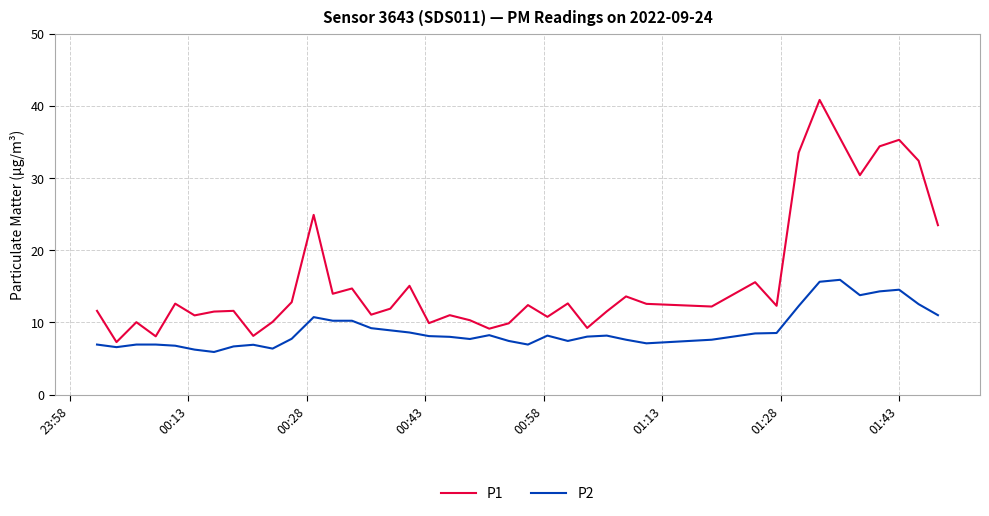

Does the chart have visible grid lines?

Yes